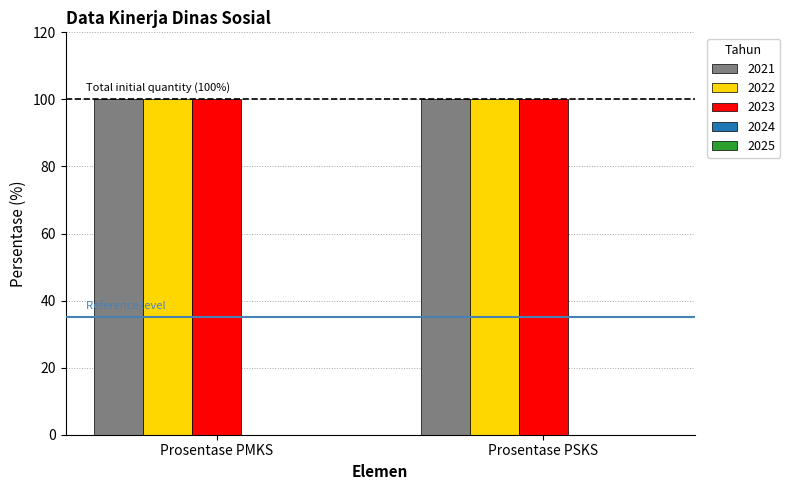

What is the sum of the 2022 values at Prosentase PMKS and Prosentase PSKS?

200